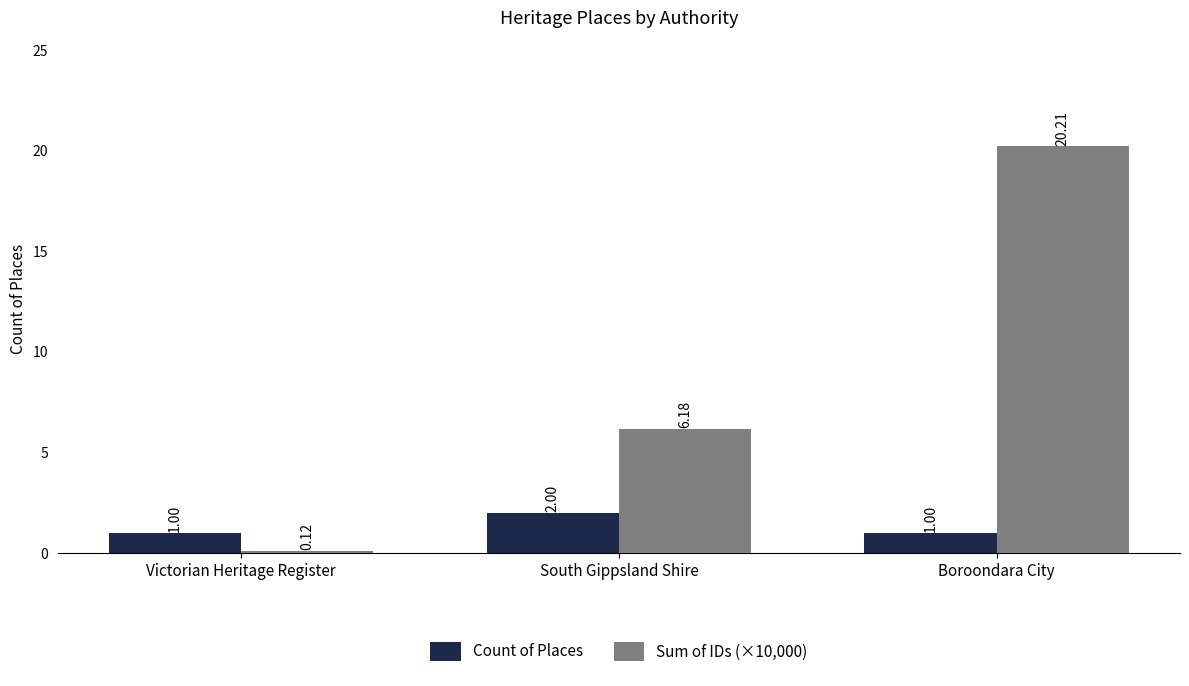

At which category is the sum across all series the highest?

Boroondara City